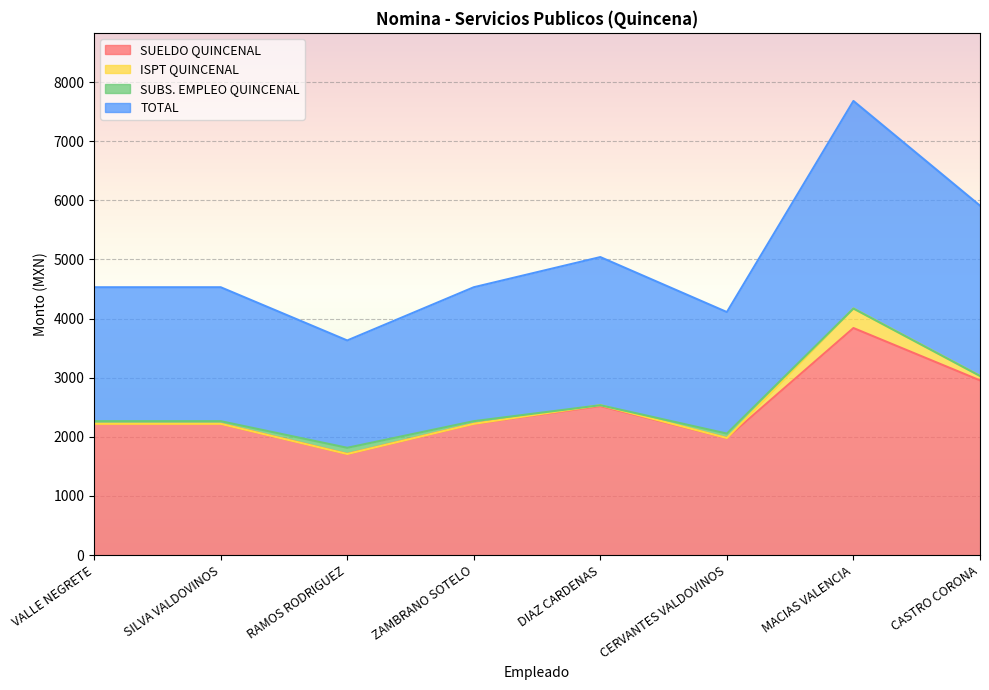

How many values in the SUELDO QUINCENAL series exceed 2220?

3